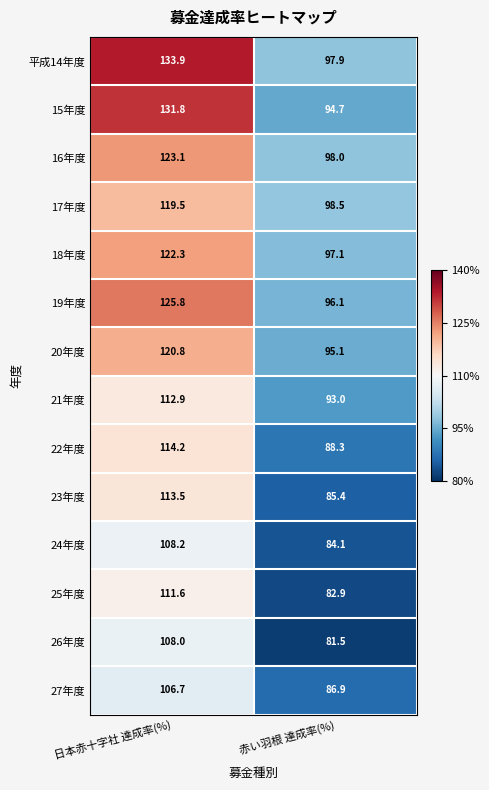

The value of 27年度 at 赤い羽根 達成率(%) is 86.9. True or false?

True